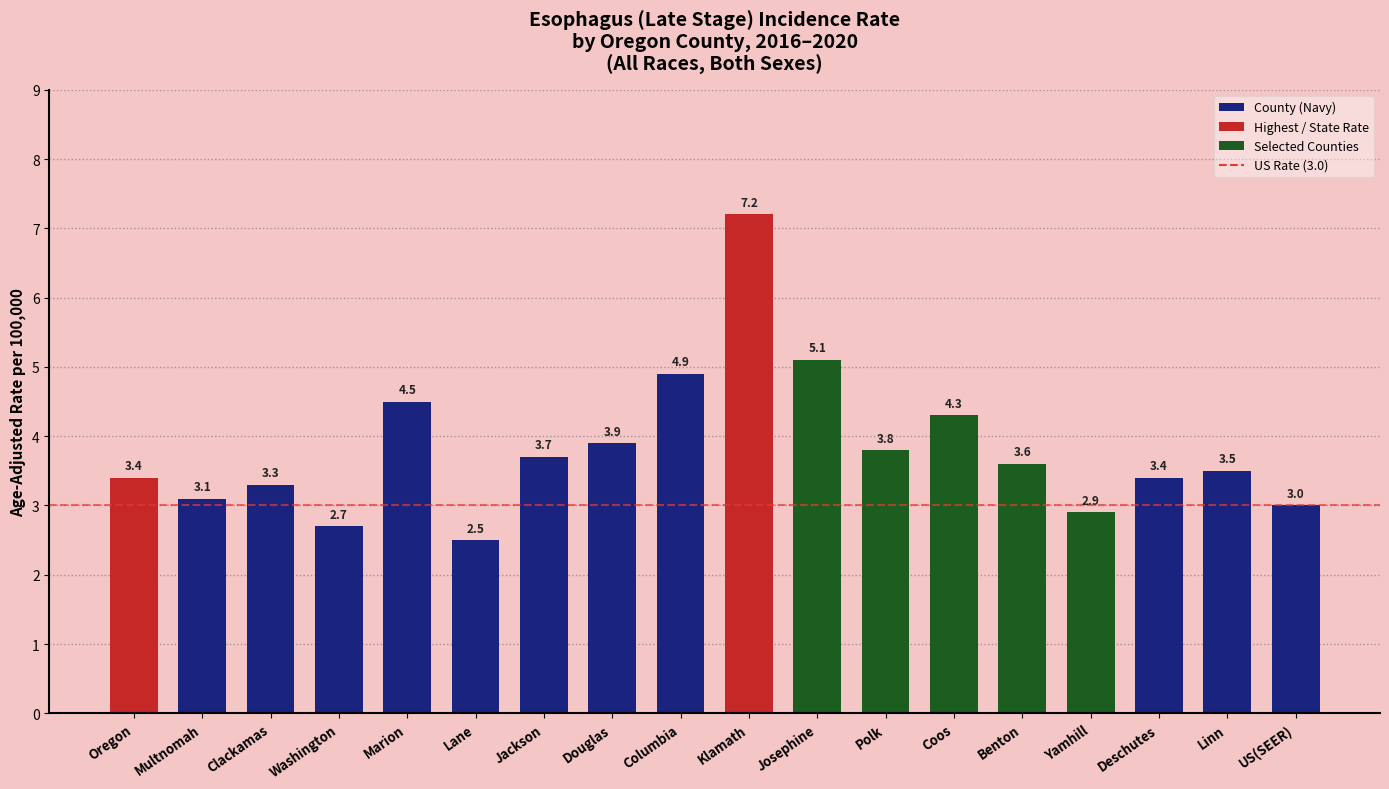

What is the maximum value shown in the chart?

7.2